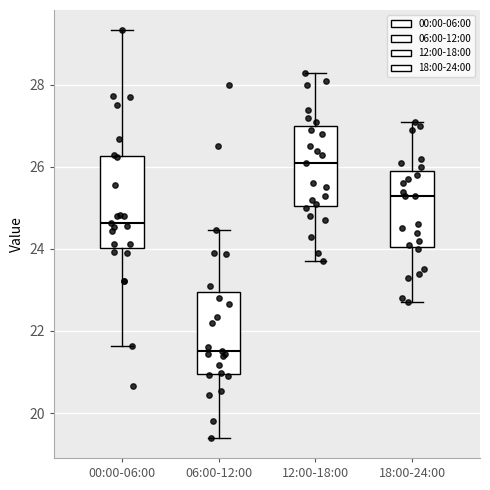

Reading left to right, transcribe this box plot: for each box, give where its median line is, the range the box spans, and where its two whiskers end, as read against the y-axis. The values are not printed on the chart, so give them approximately, as read against the axis.

00:00-06:00: median 24.6, box 24.0 to 26.2, whiskers 21.6 to 29.4
06:00-12:00: median 21.6, box 21.0 to 23.0, whiskers 19.4 to 24.4
12:00-18:00: median 26.2, box 25.0 to 27.0, whiskers 23.8 to 28.4
18:00-24:00: median 25.4, box 24.0 to 26.0, whiskers 22.8 to 27.2